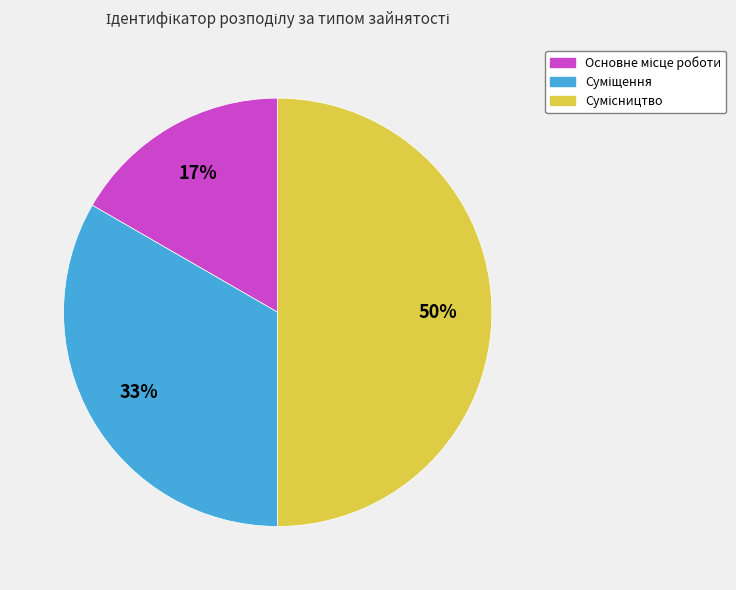

How many slices are in this pie chart?

3